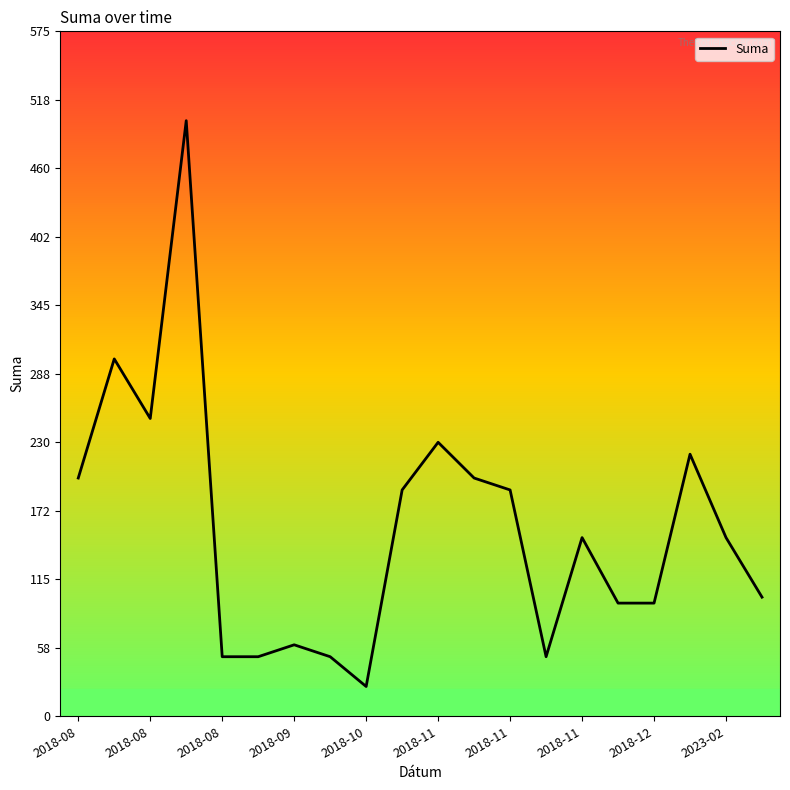

What is the greatest value displayed?

500